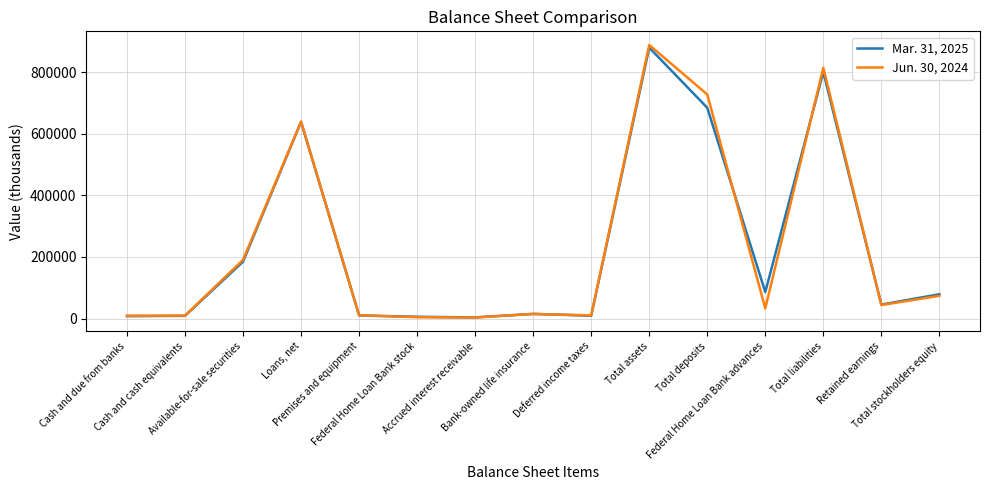

Rank the series by their maximum value, from highest to lowest.

Jun. 30, 2024, Mar. 31, 2025